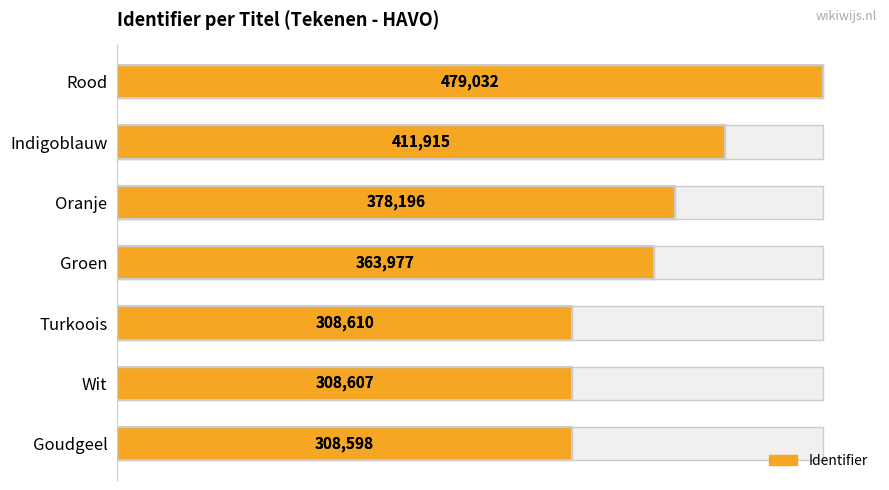

The value at Rood is 479032. True or false?

True